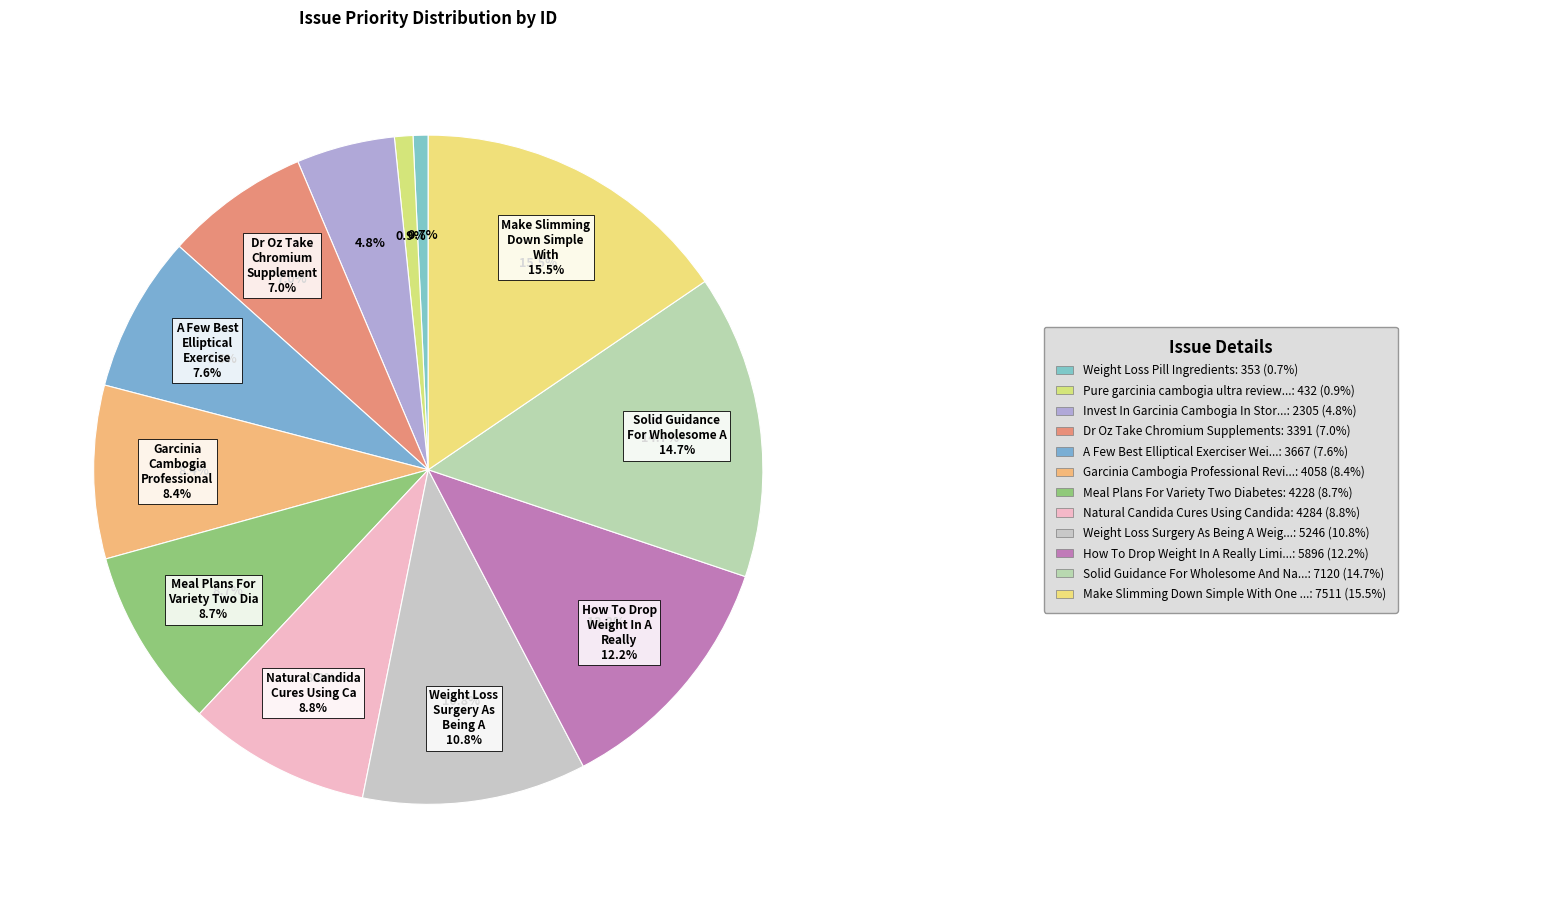

To the nearest percent, what percentage of the pie is Dr Oz Take Chromium Supplements?

7%